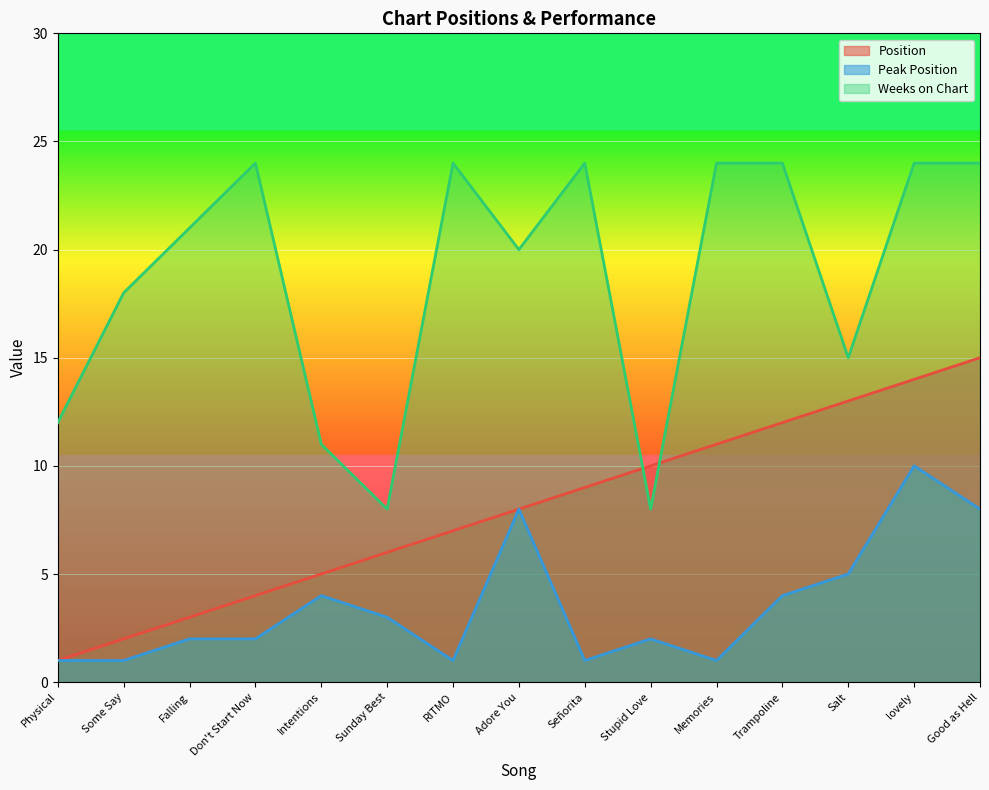

What is the value of the Weeks on Chart point at the 11th from the left?

24